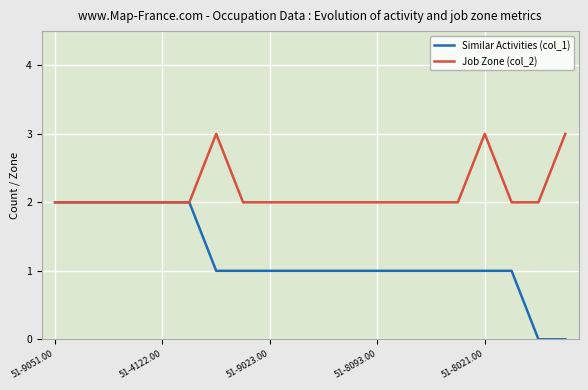

Which series has the widest spread of values?

Similar Activities (col_1)